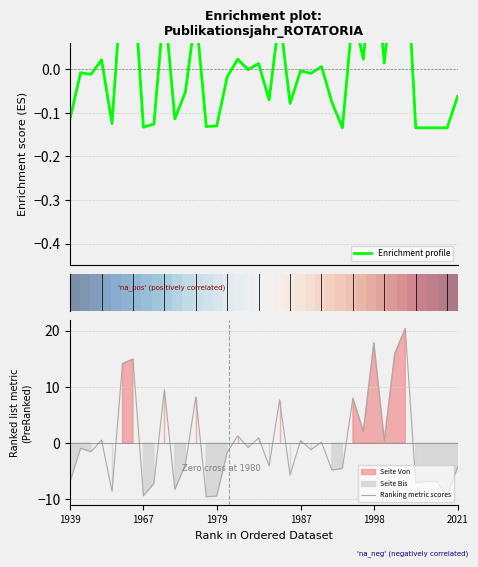

What is the minimum value for Ranking metric scores?

-9.6